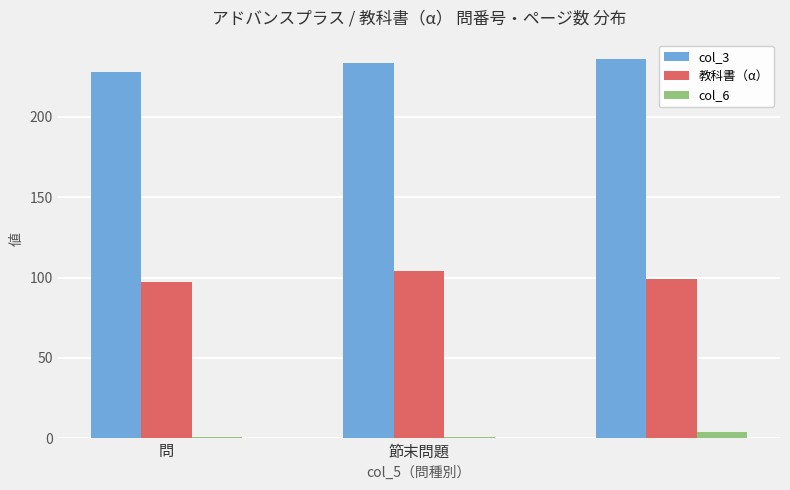

What is the average value of the 教科書（α） series?

100